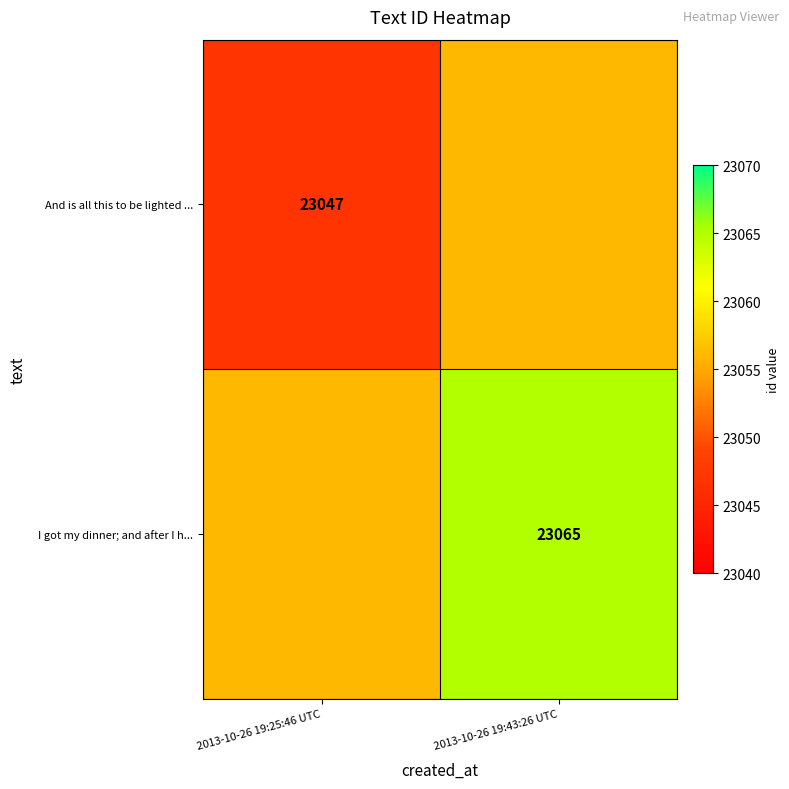

The value of And is all this to be lighted ... at 2013-10-26 19:25:46 UTC is 23047. True or false?

True